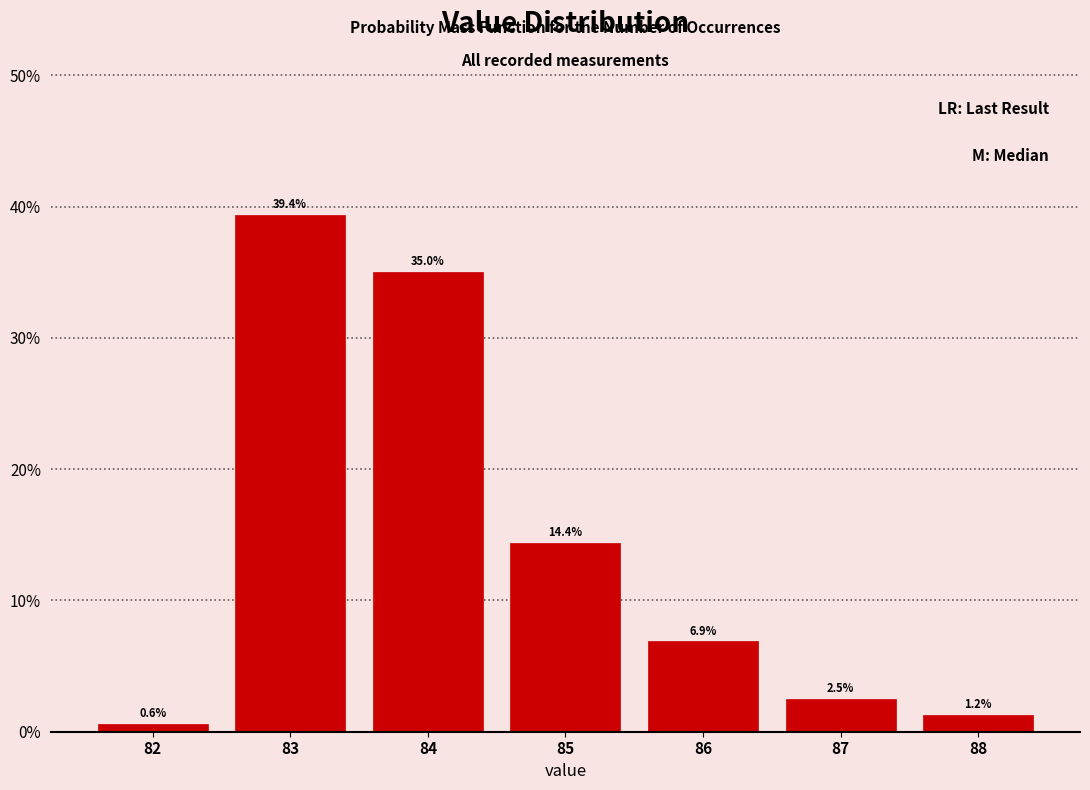

What is the greatest value displayed?

39.4